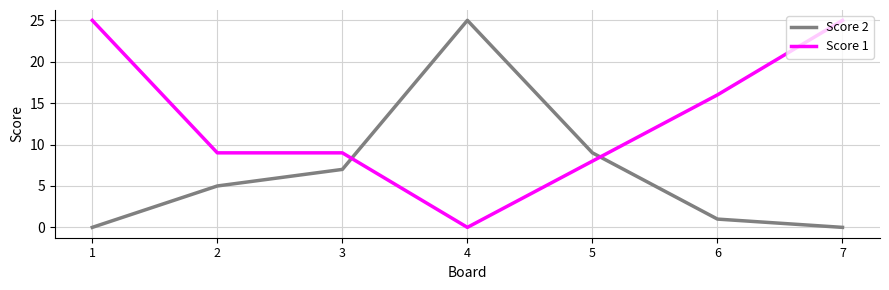

The Score 1 series shows 8 at 5. True or false?

True